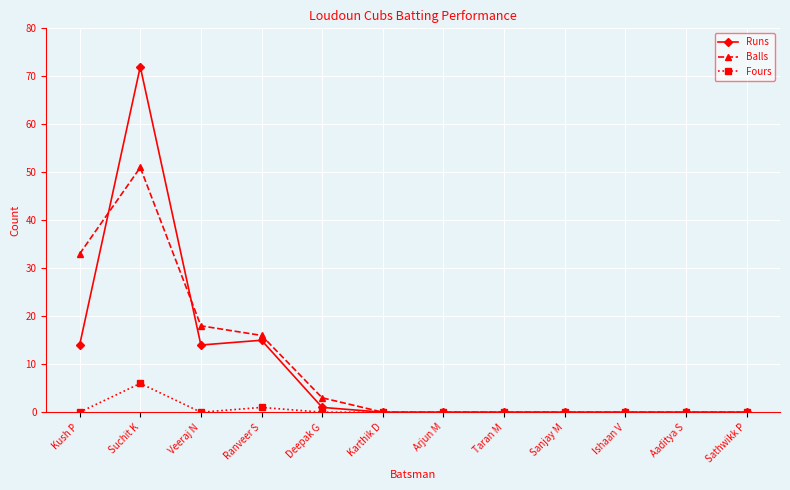

What is the maximum value shown in the chart?

72